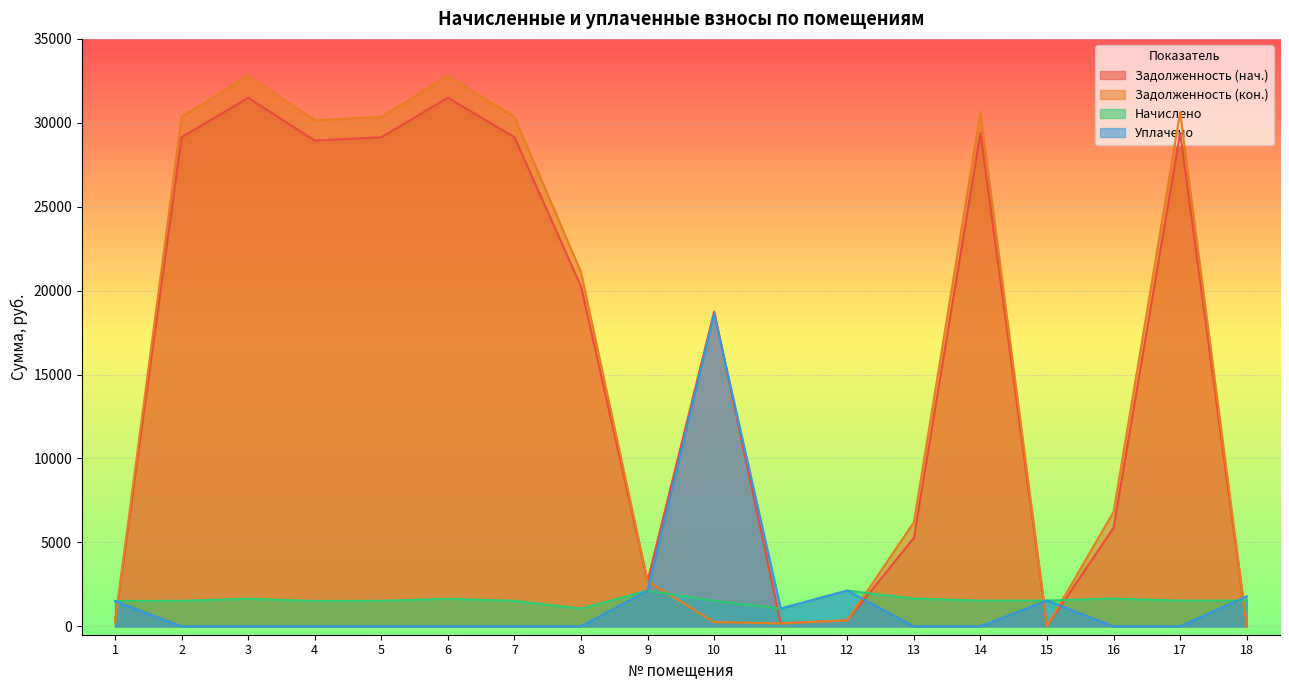

What are all the series names shown in the legend?

Задолженность (нач.), Задолженность (кон.), Начислено, Уплачено